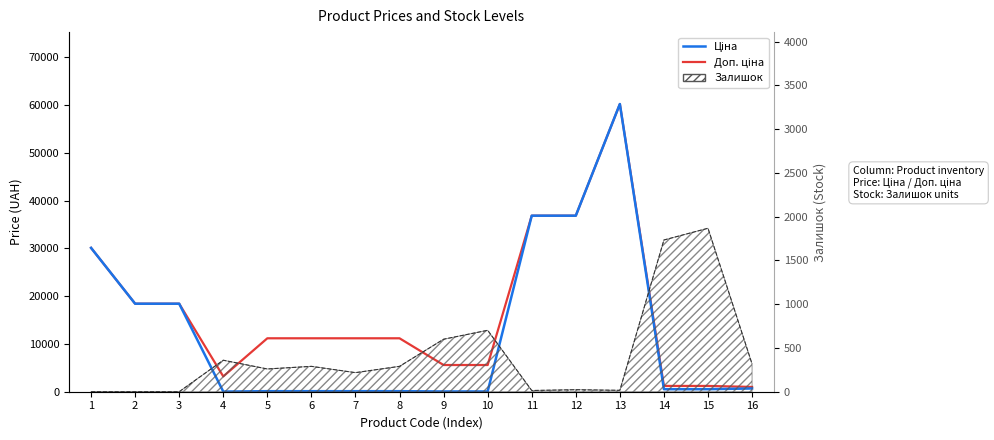

Does the chart have visible grid lines?

No